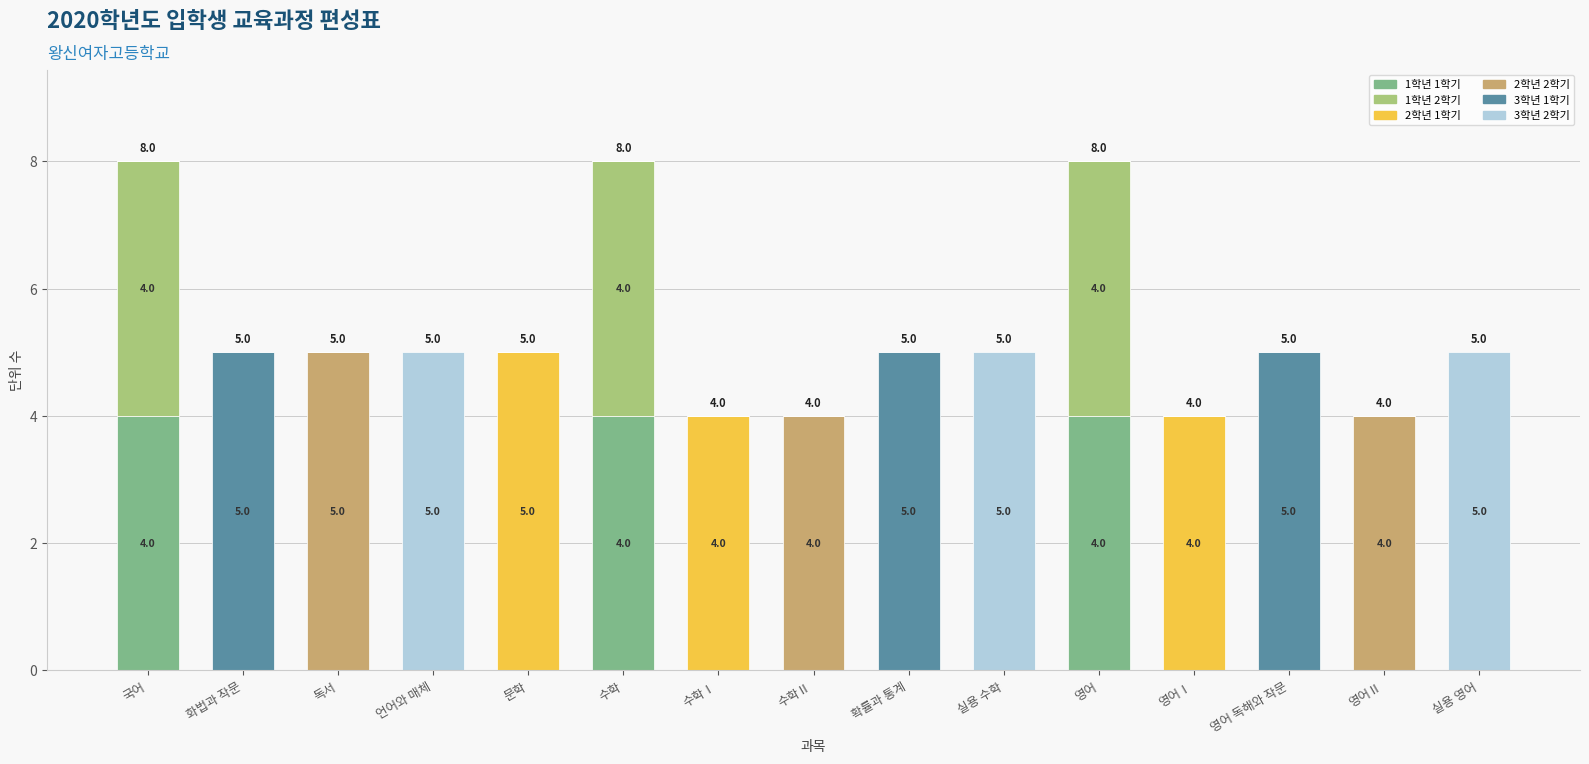

What is the total value across all series at 영어?

8